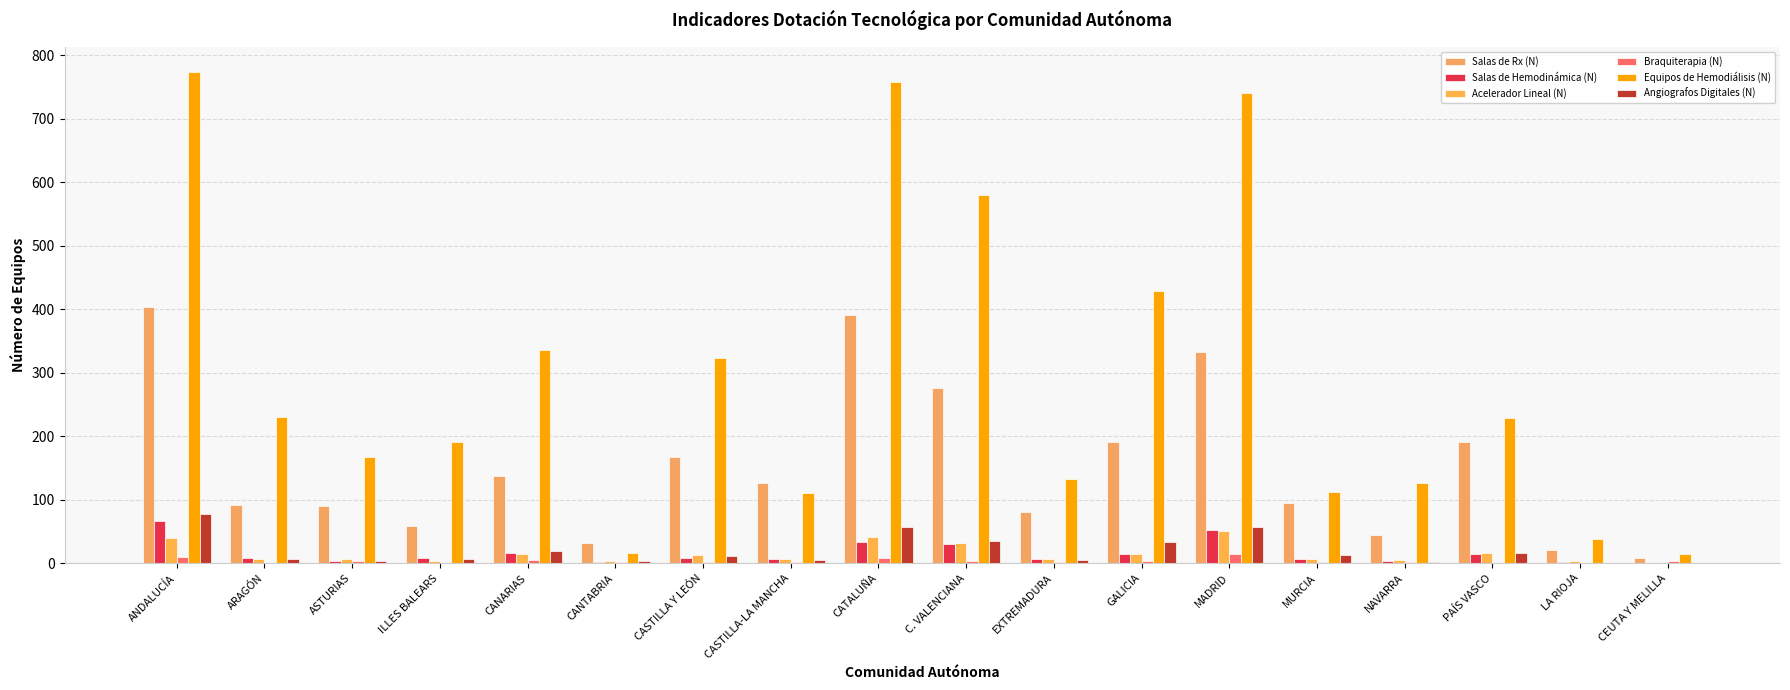

Does the chart contain stacked bars?

No